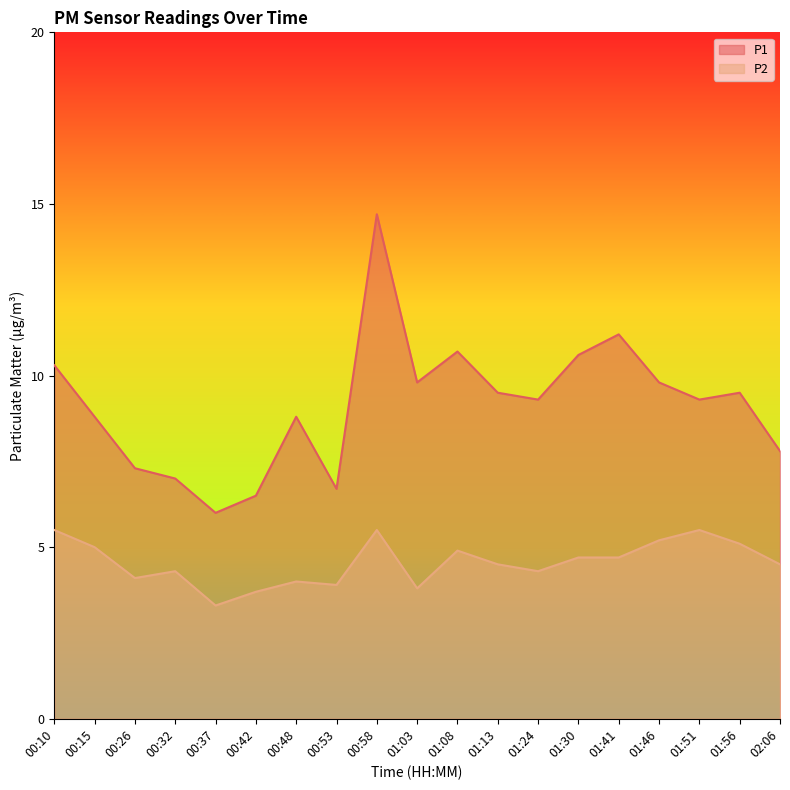

In P2, how many points are lower than both neighbors (excluding endpoints)?

5